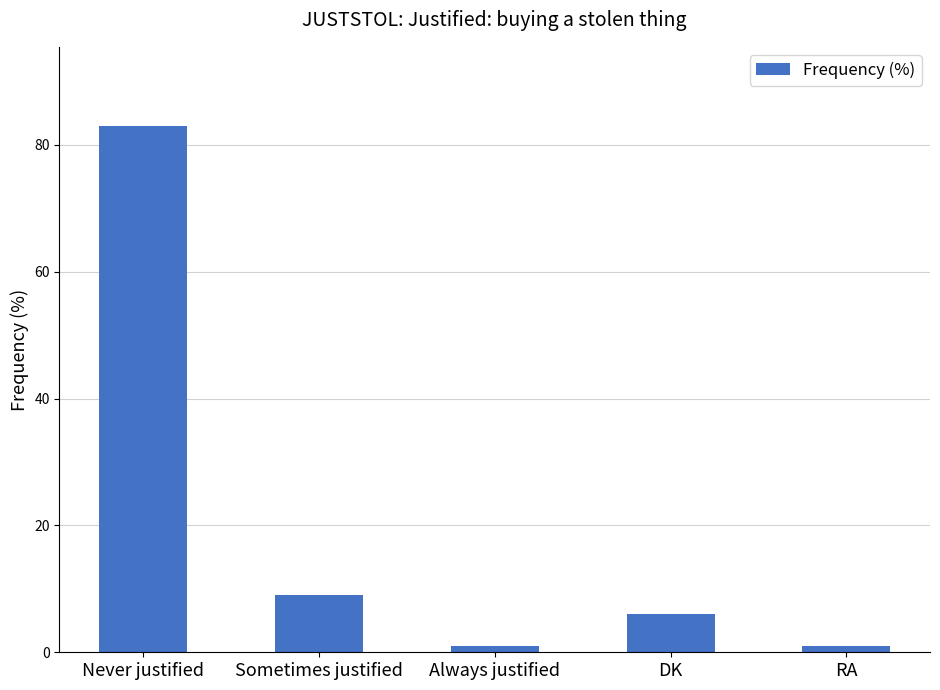

How many bars are there in total?

5